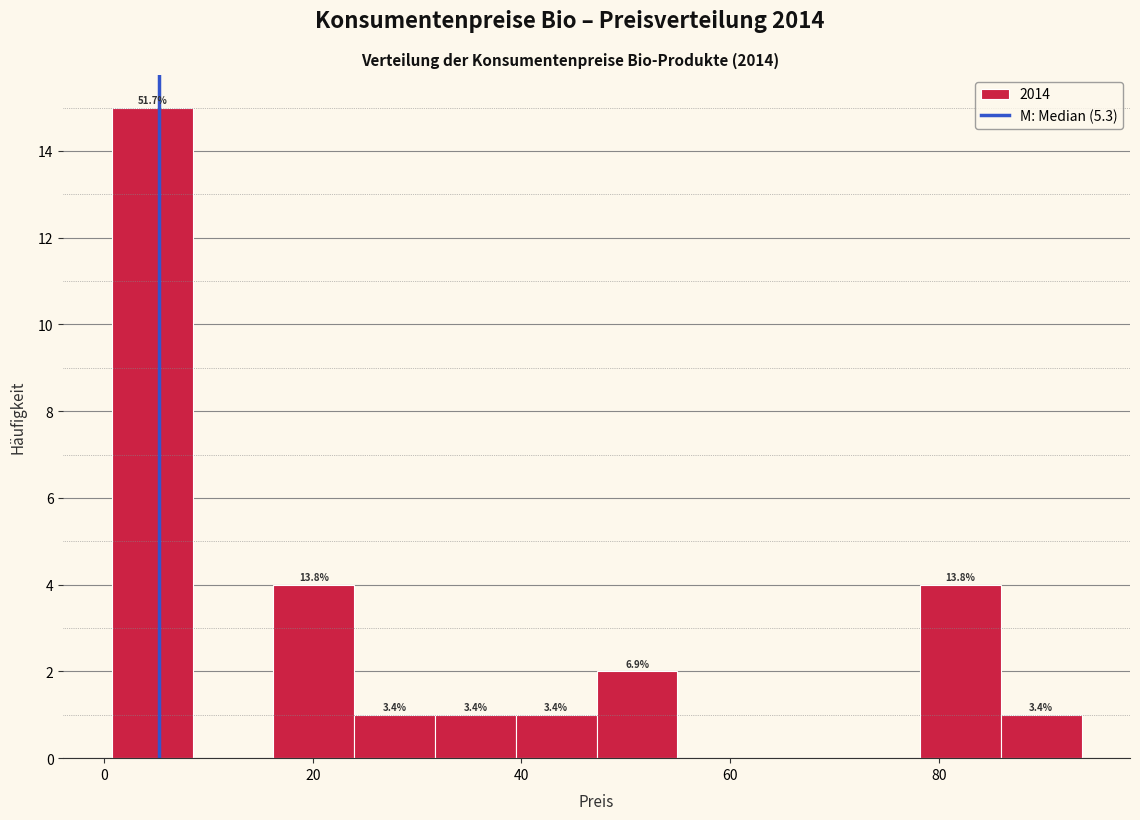

Read against the x-axis, roughly where is the centre of the tallest bar?

4